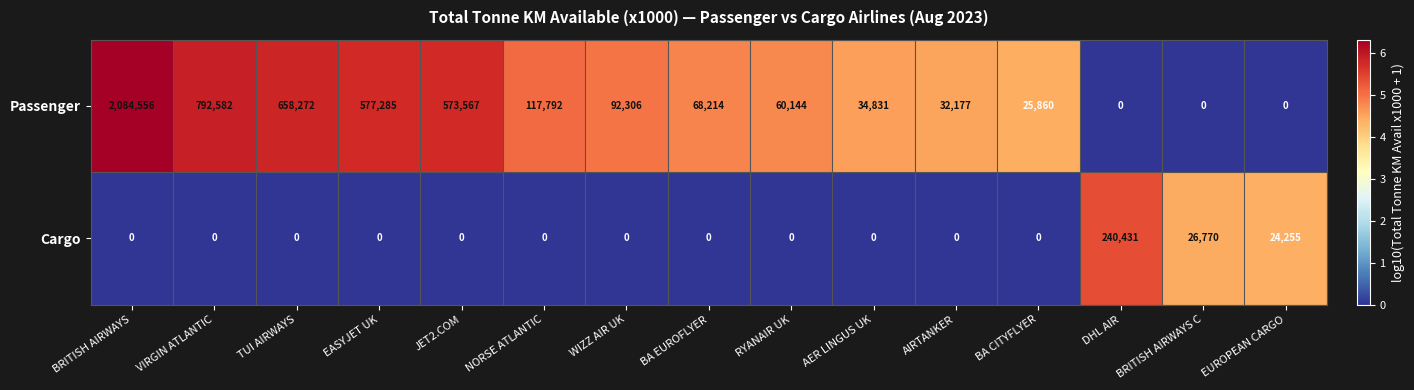

What is the greatest value displayed?

2084556